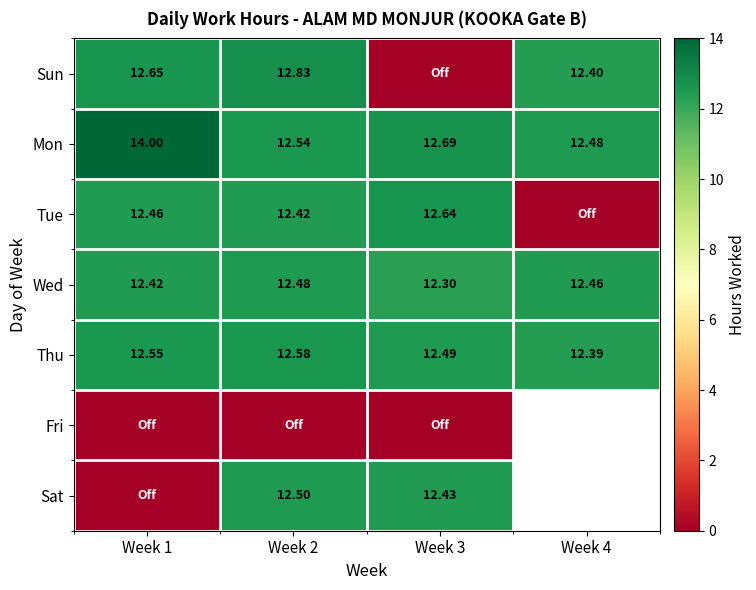

Is the value of Thu at Week 2 greater than the value of Mon at Week 4?

Yes